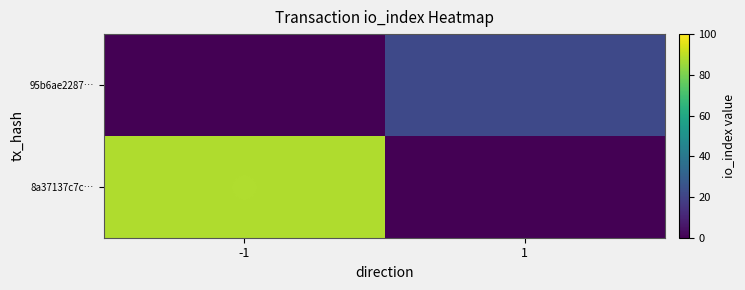

What is the maximum value shown in the chart?

88